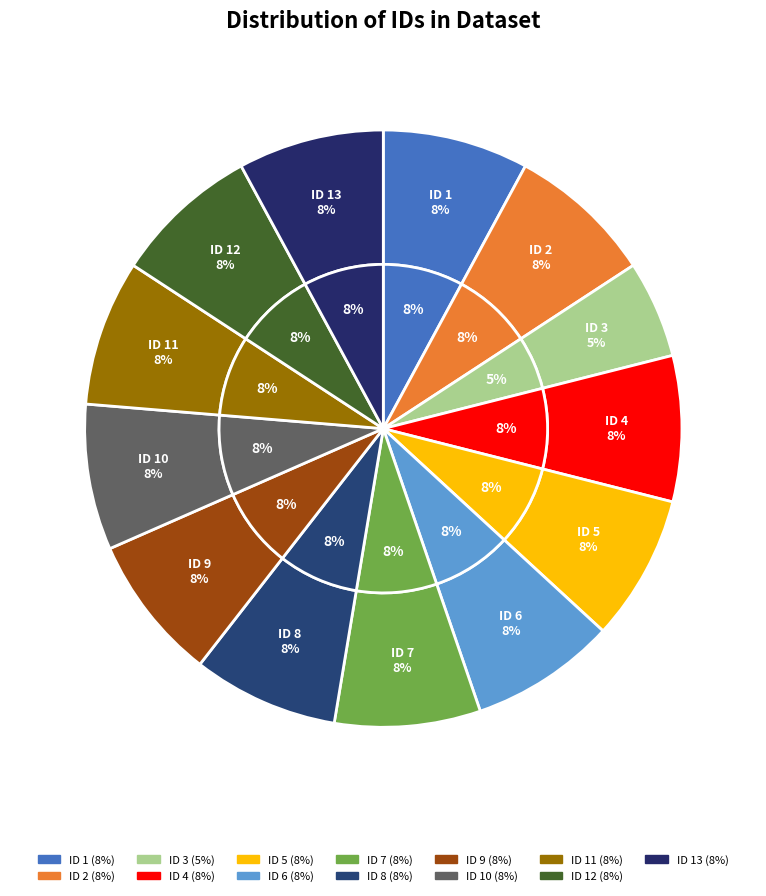

What percentage is NOT represented by 13?

92.1%